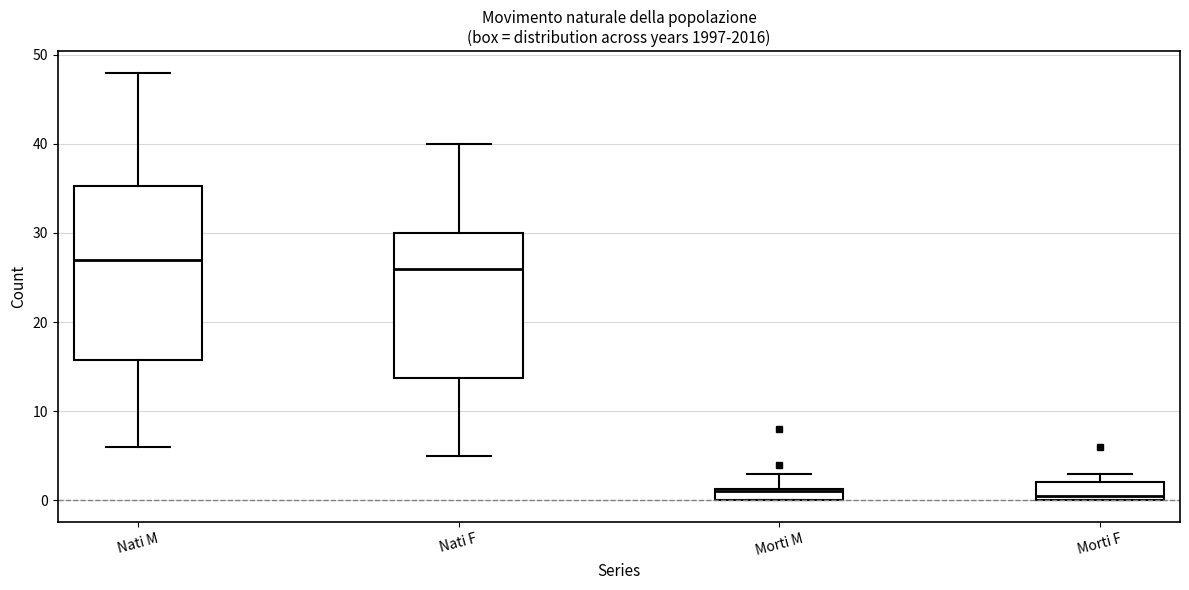

Where does the median line of the box for Morti F sit on the y-axis? The values are not printed on the chart, so give them approximately, as read against the axis.

1